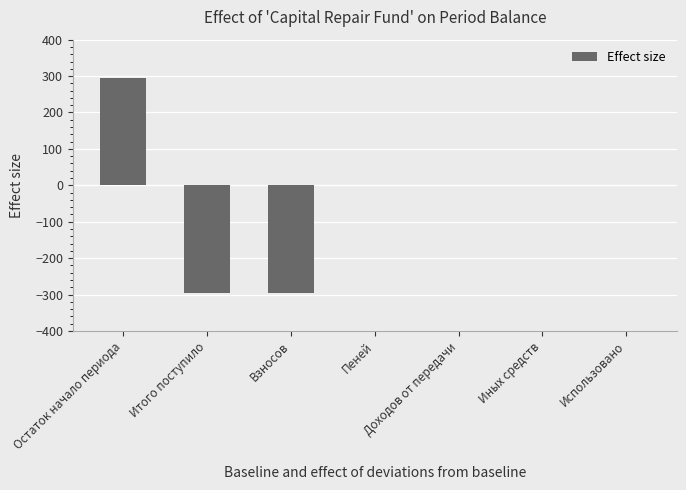

Reading left to right, transcribe all the data shown in this chart.

Остаток начало периода=295.6	Итого поступило=-295.6	Взносов=-295.6	Пеней=0.0	Доходов от передачи=0.0	Иных средств=0.0	Использовано=0.0